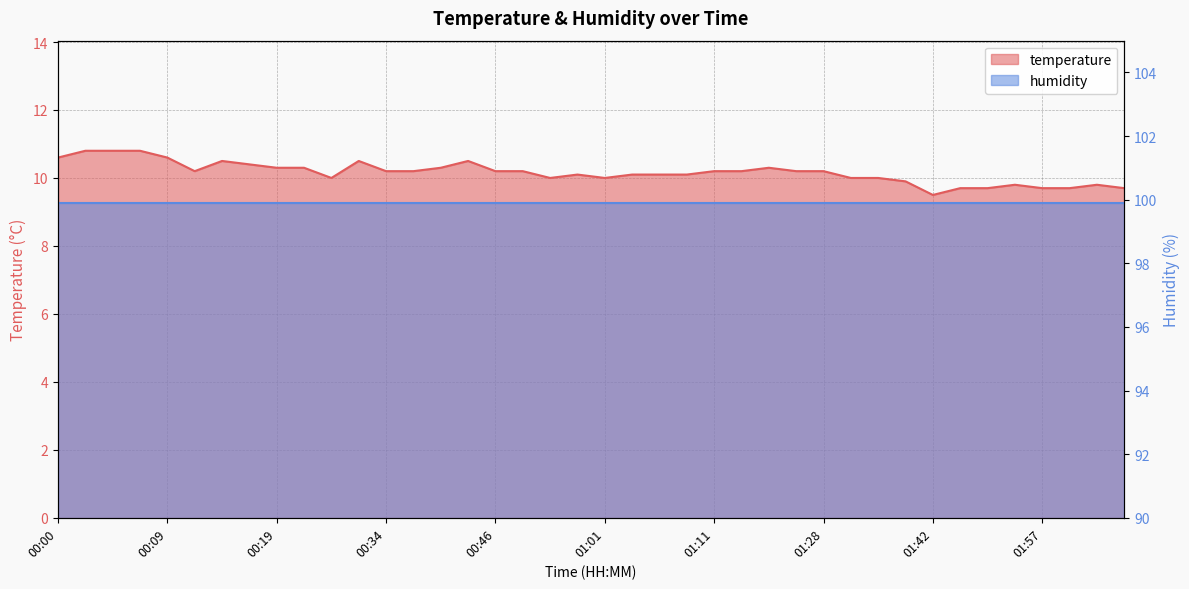

What is the value of the 2nd point from the left?

10.8